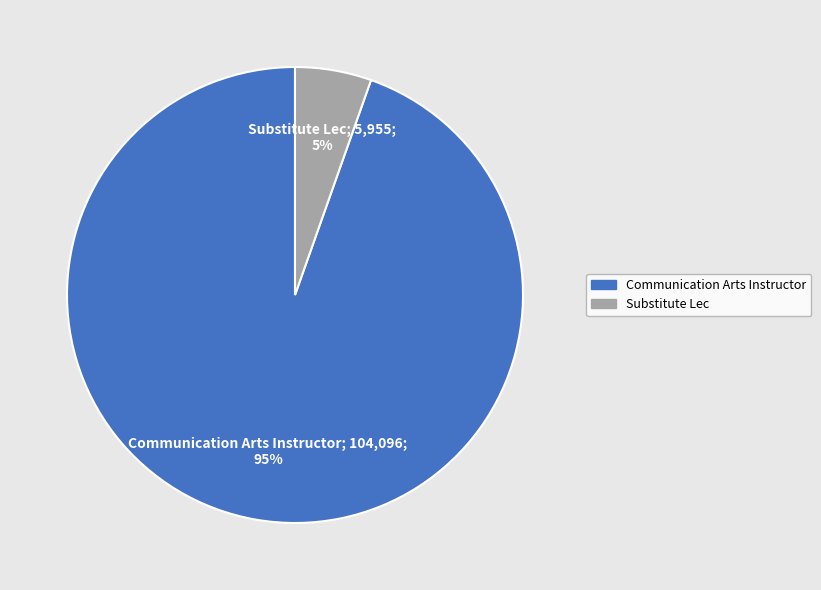

Combined, do Communication Arts Instructor; 104,096; 95% and Substitute Lec; 5,955; 5% account for over 50%?

Yes